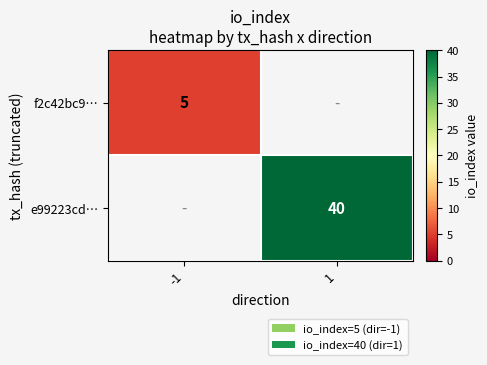

The e99223cd… series shows 70 at 1. True or false?

False